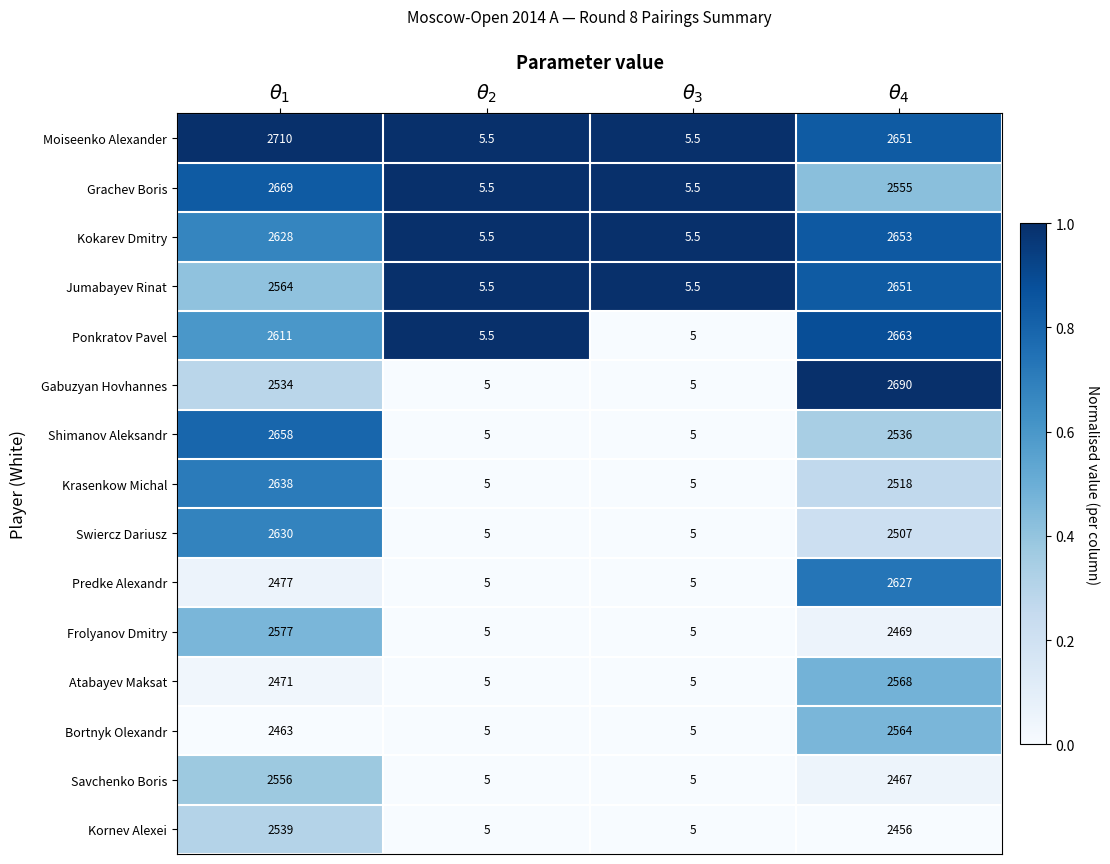

Which series has the largest total across all categories?

Moiseenko Alexander